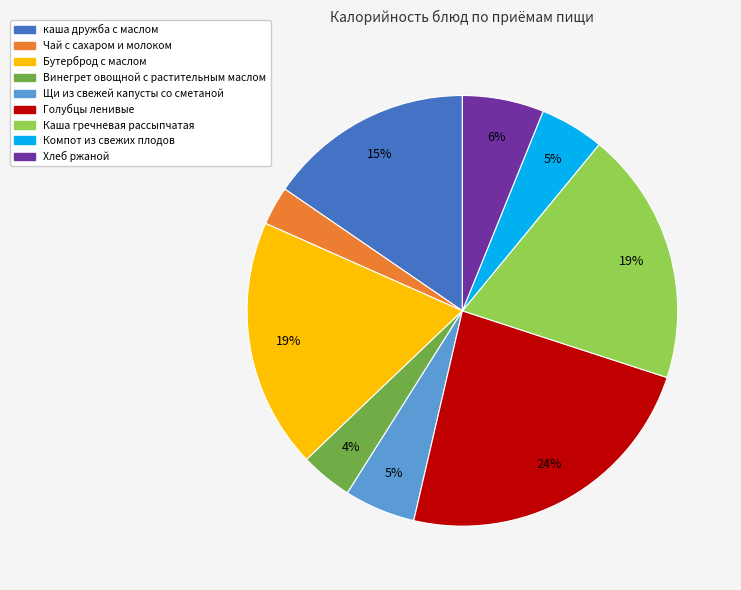

To the nearest percent, what portion does Компот из свежих плодов represent?

5%